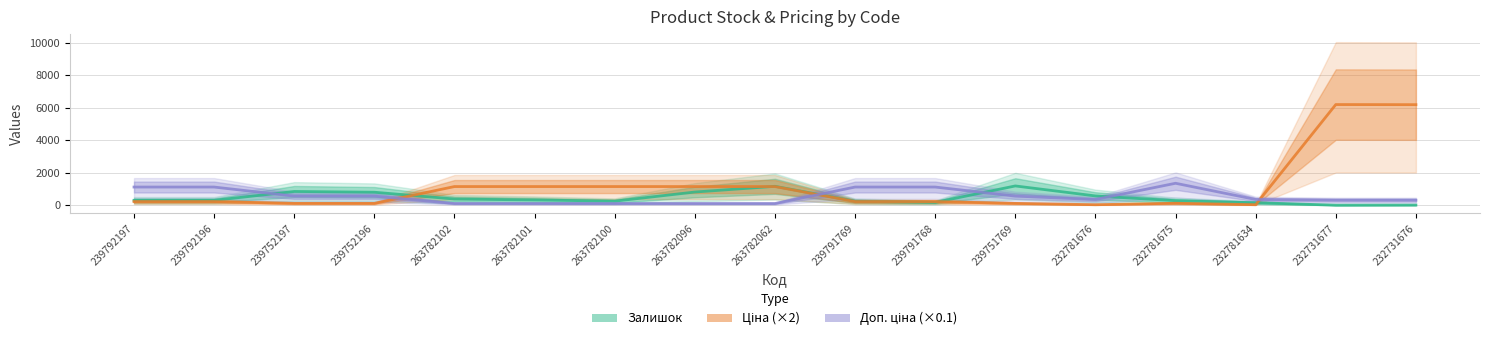

Rank the series at 232781634 from highest to lowest value.

Доп. ціна (×0.1), Залишок, Ціна (×2)